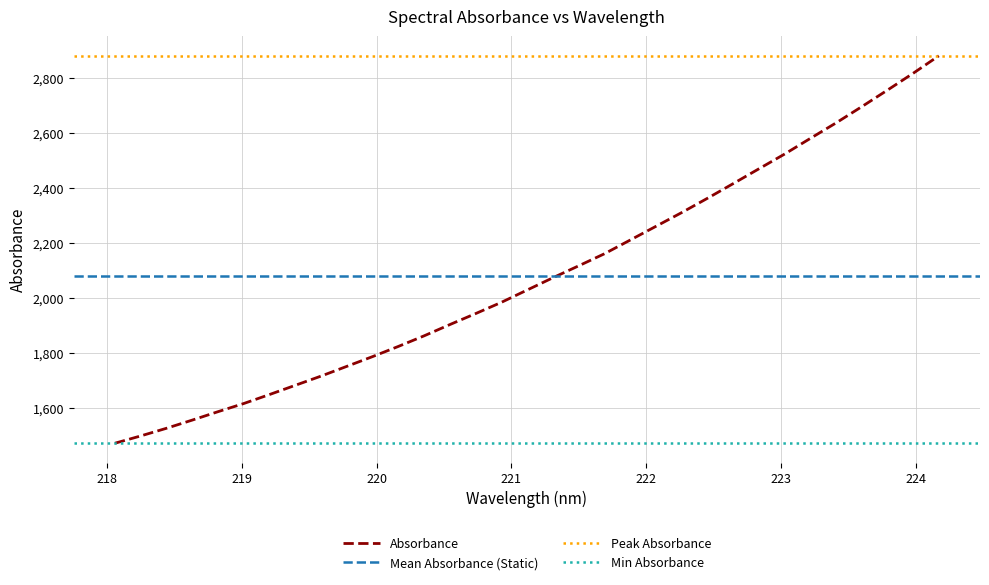

Is this an area chart (filled region under the line)?

No